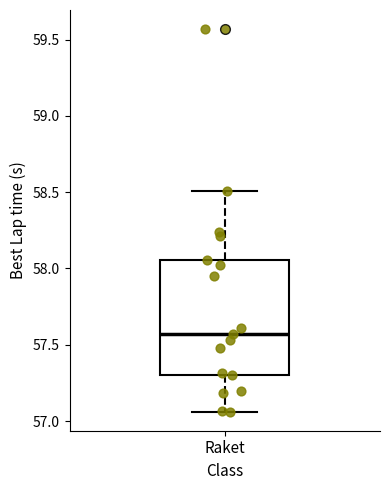

Where does the median line of the box for Raket sit on the y-axis? The values are not printed on the chart, so give them approximately, as read against the axis.

57.55